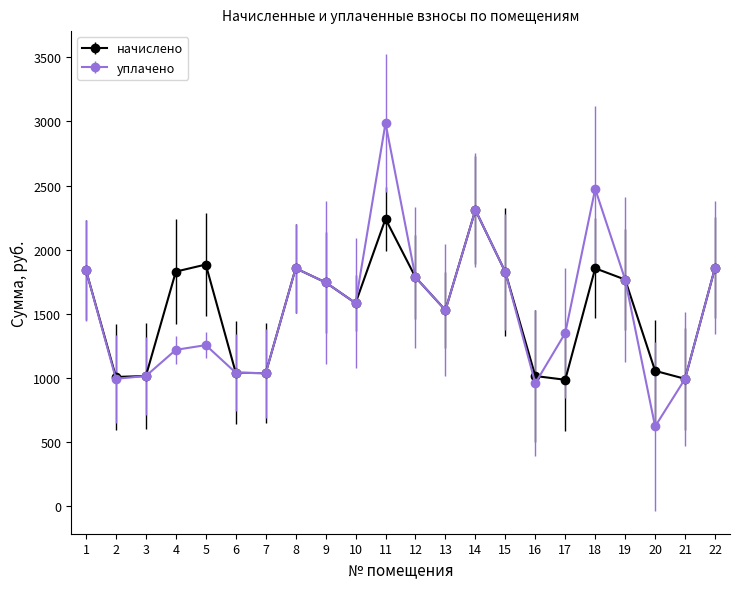

At which label does начислено first exceed 1767?

1